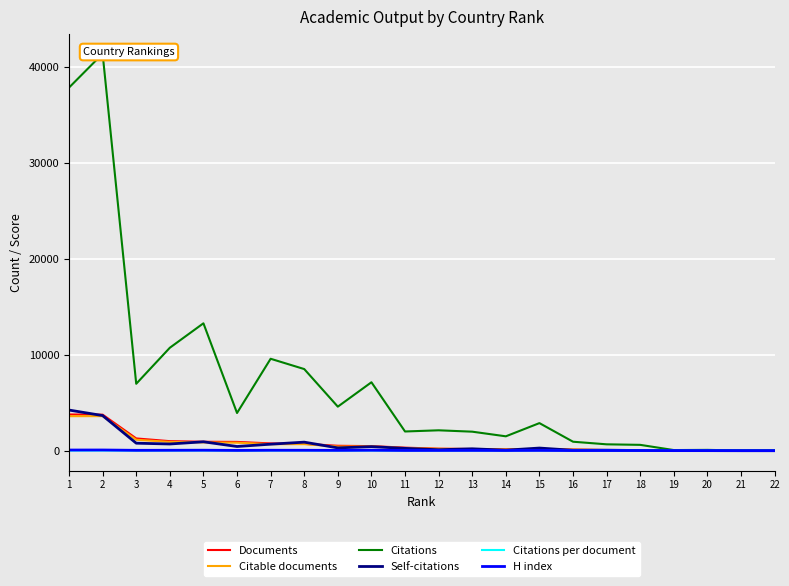

What is the difference between the maximum and minimum values in the H index series?

70.0